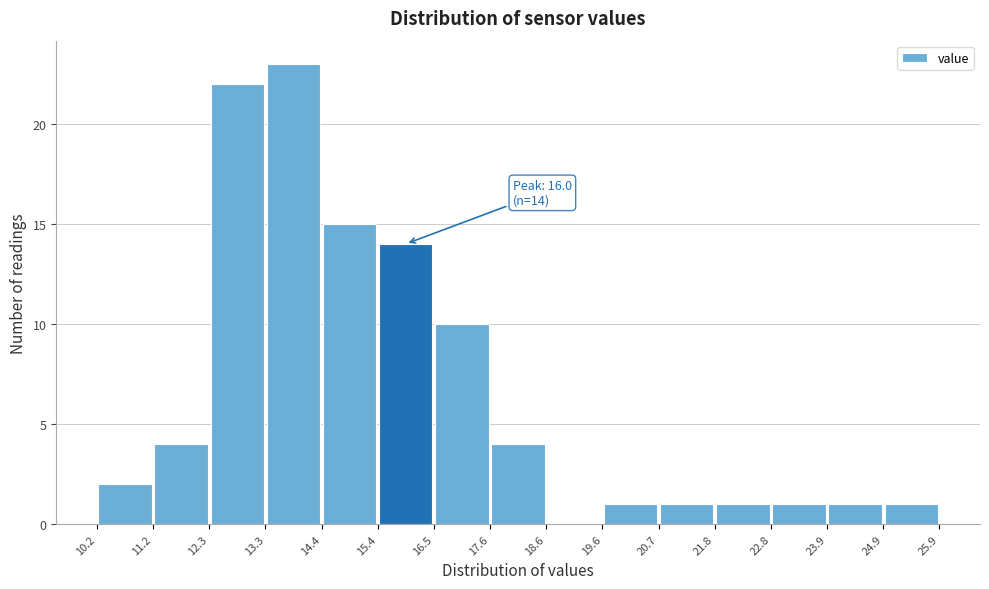

Which range on the x-axis has the tallest bar?

13.3 to 14.4